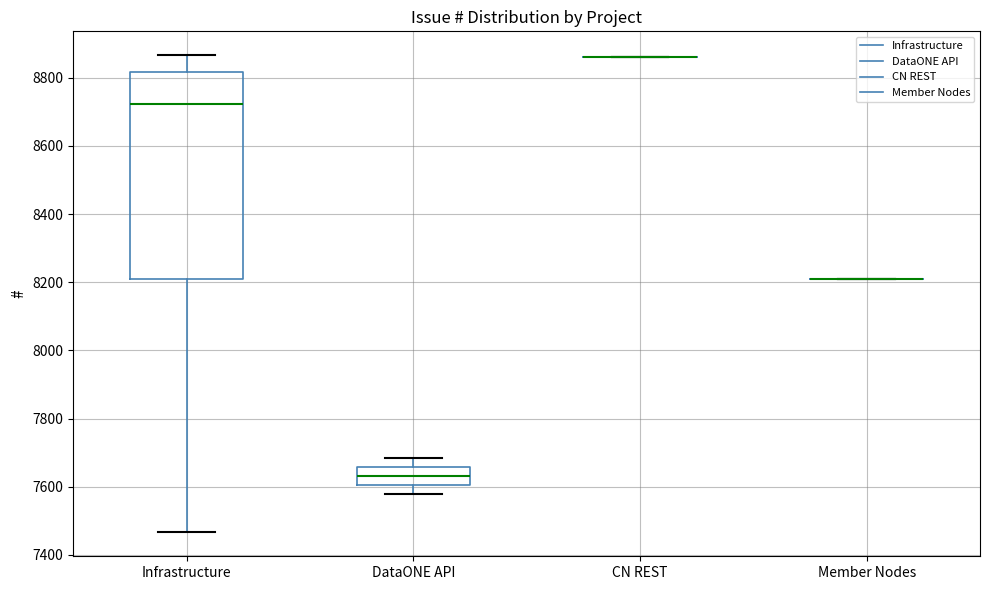

Reading left to right, transcribe this box plot: for each box, give where its median line is, the range the box spans, and where its two whiskers end, as read against the y-axis. The values are not printed on the chart, so give them approximately, as read against the axis.

Infrastructure: median 8720, box 8200 to 8820, whiskers 7460 to 8860
DataONE API: median 7640, box 7600 to 7660, whiskers 7580 to 7680
CN REST: box collapsed to a line at 8860, whiskers 8860 to 8860
Member Nodes: box collapsed to a line at 8200, whiskers 8200 to 8200